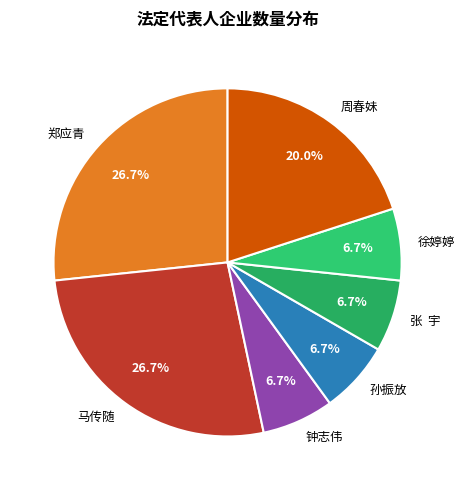

Count the number of slices in the pie.

7